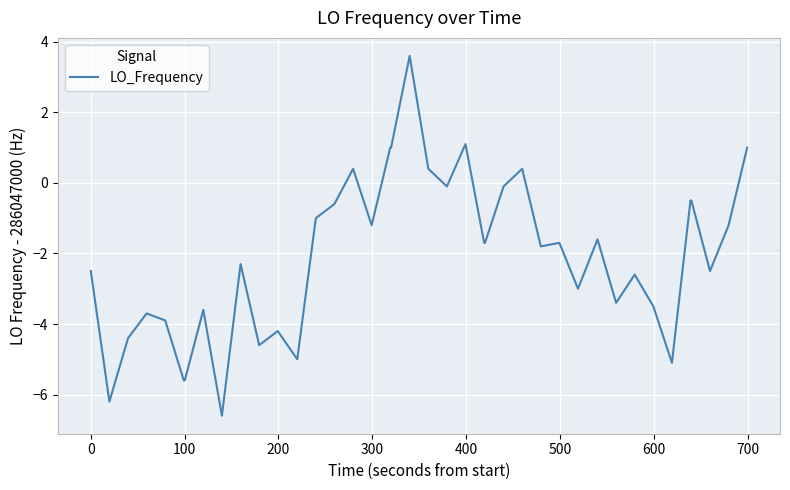

What is the smallest value displayed?

-6.6